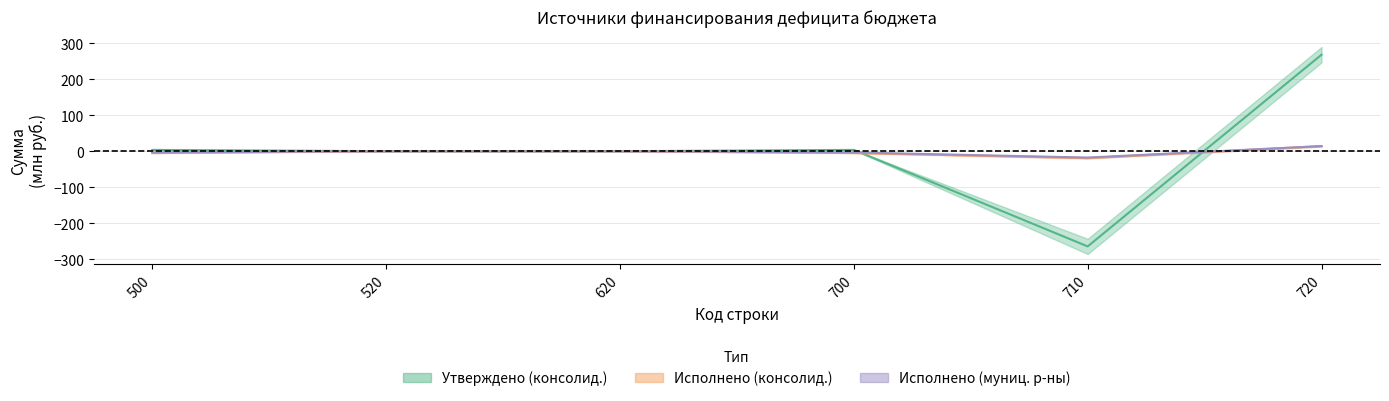

At which category is the sum across all series the highest?

720